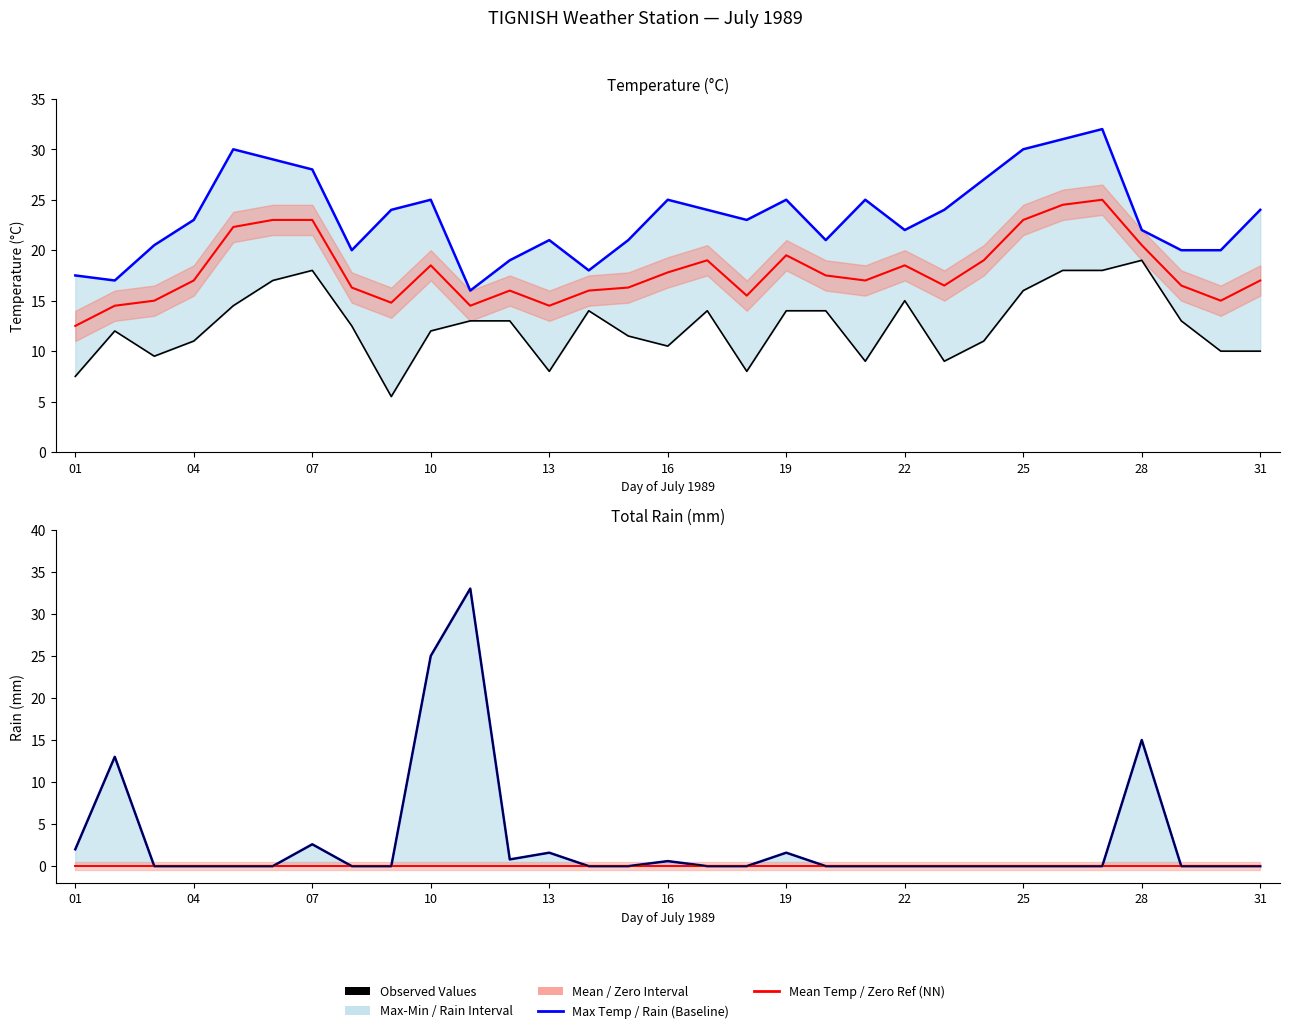

True or false: Mean Temp (°C) and Zero Reference intersect in this chart.

False